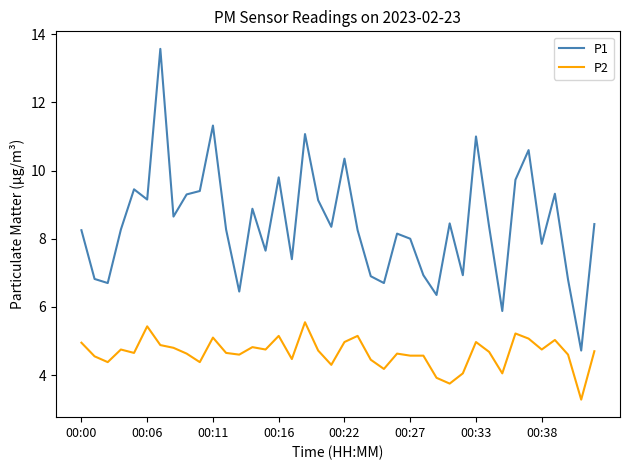

True or false: P1 and P2 intersect in this chart.

False